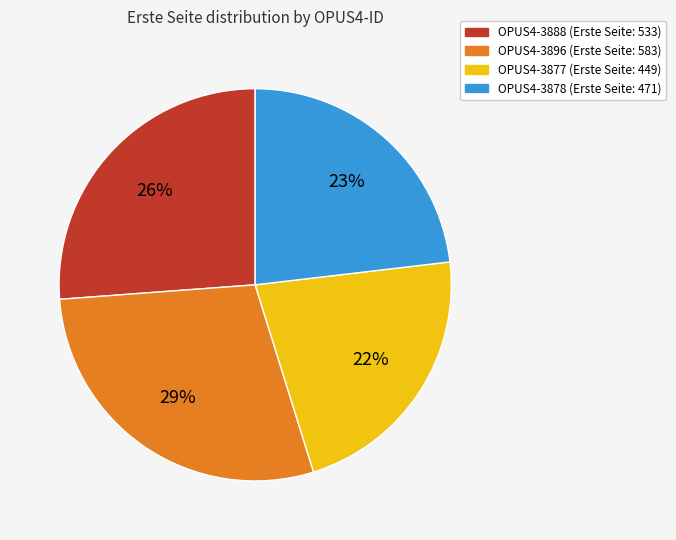

To the nearest percent, what is the difference between the largest and smallest slice percentages?

7%